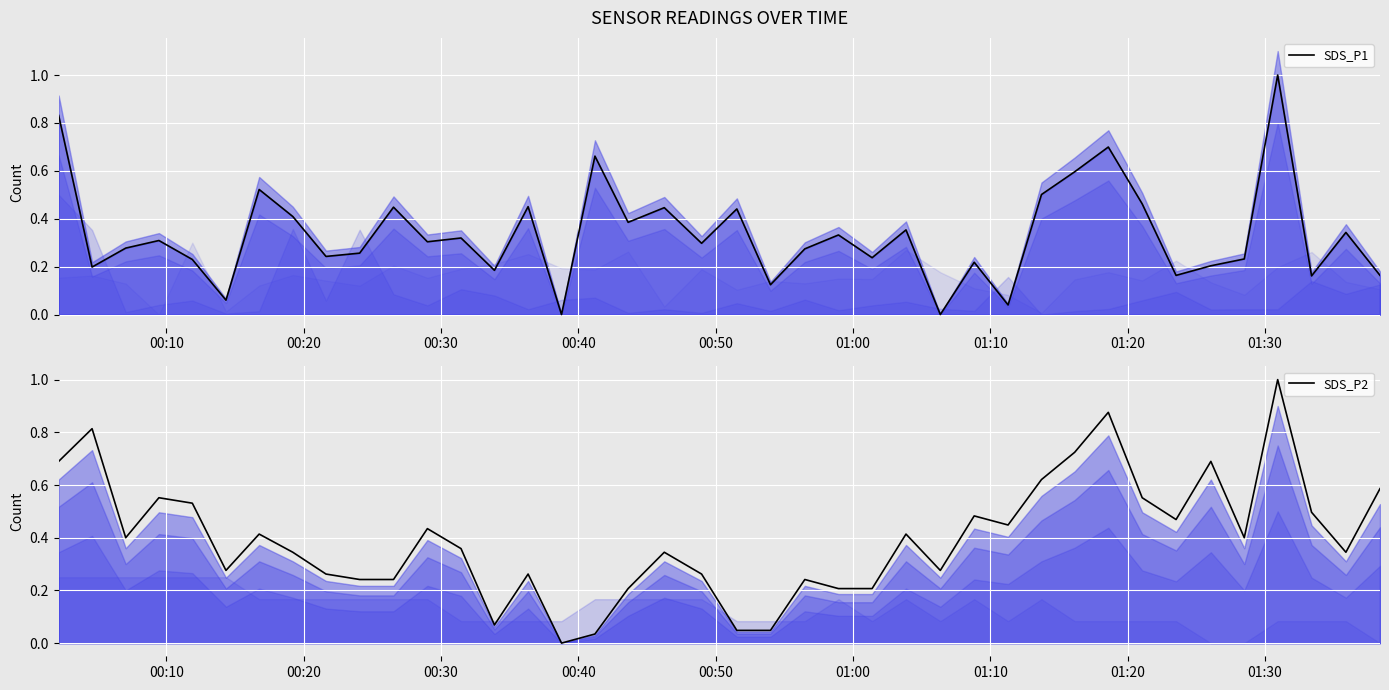

In SDS_P2, how many points are lower than both neighbors (excluding endpoints)?

9